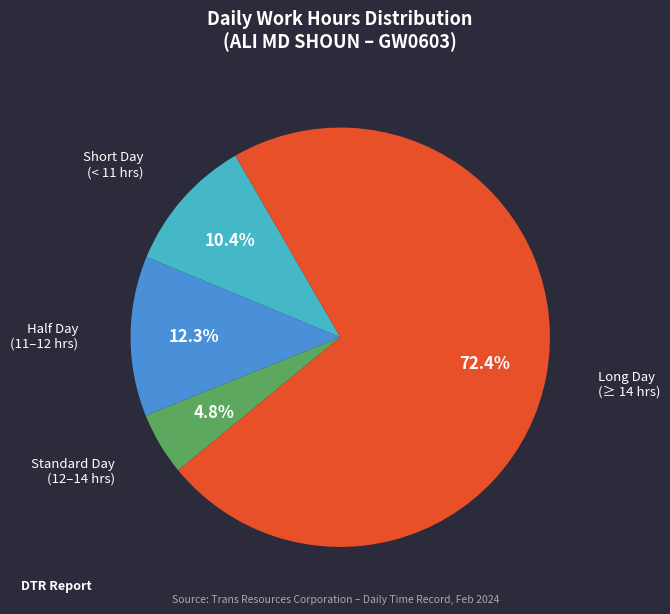

Is there any slice that represents more than half of the pie?

Yes